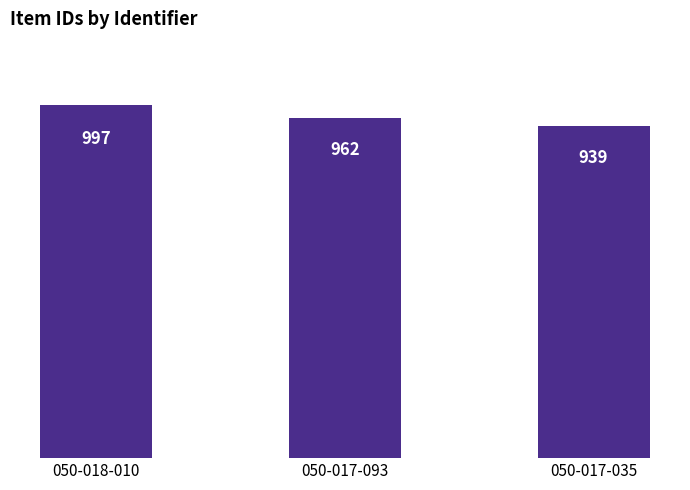

Rank the categories by value from highest to lowest.

050-018-010, 050-017-093, 050-017-035